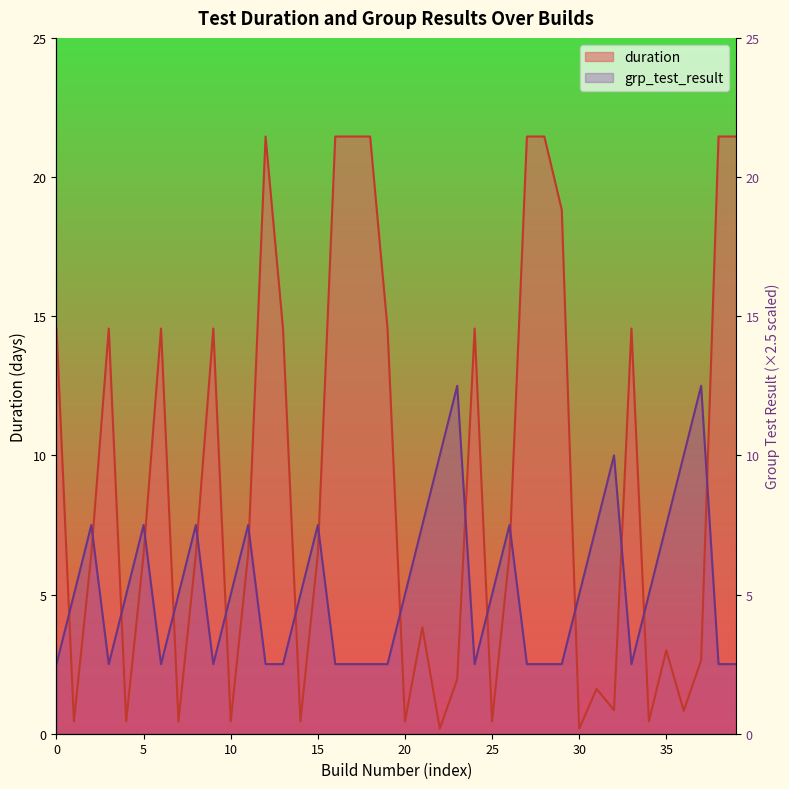

What is the average value of the duration series?

9.1